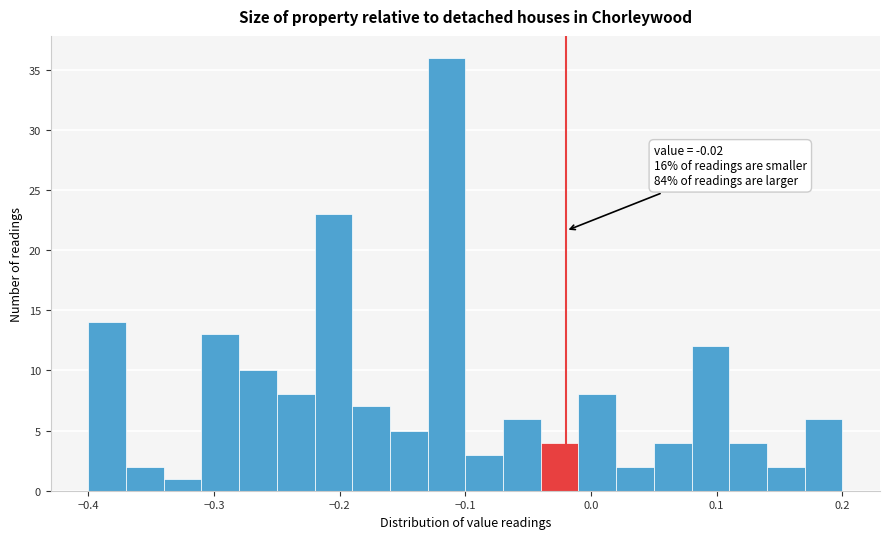

Read against the x-axis, roughly where is the centre of the tallest bar?

-0.11